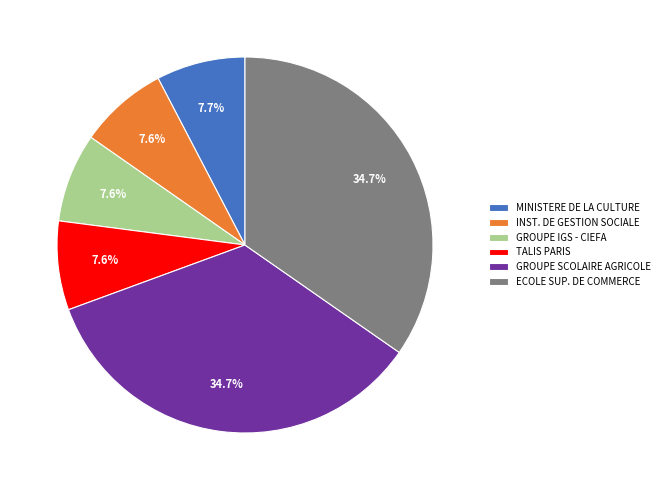

The GROUPE IGS - CIEFA slice represents 8% of the pie. True or false?

True